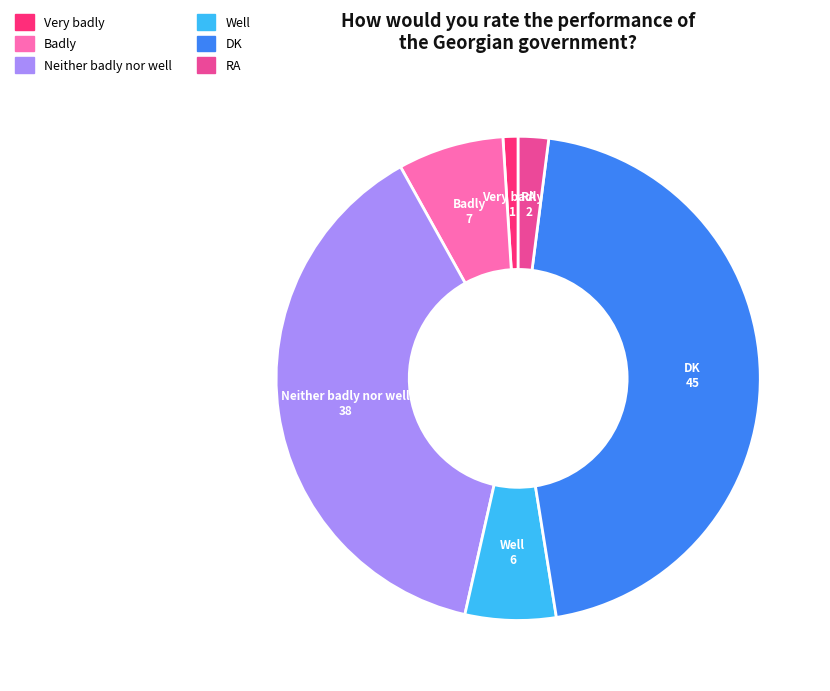

Is there a majority slice in this chart?

No